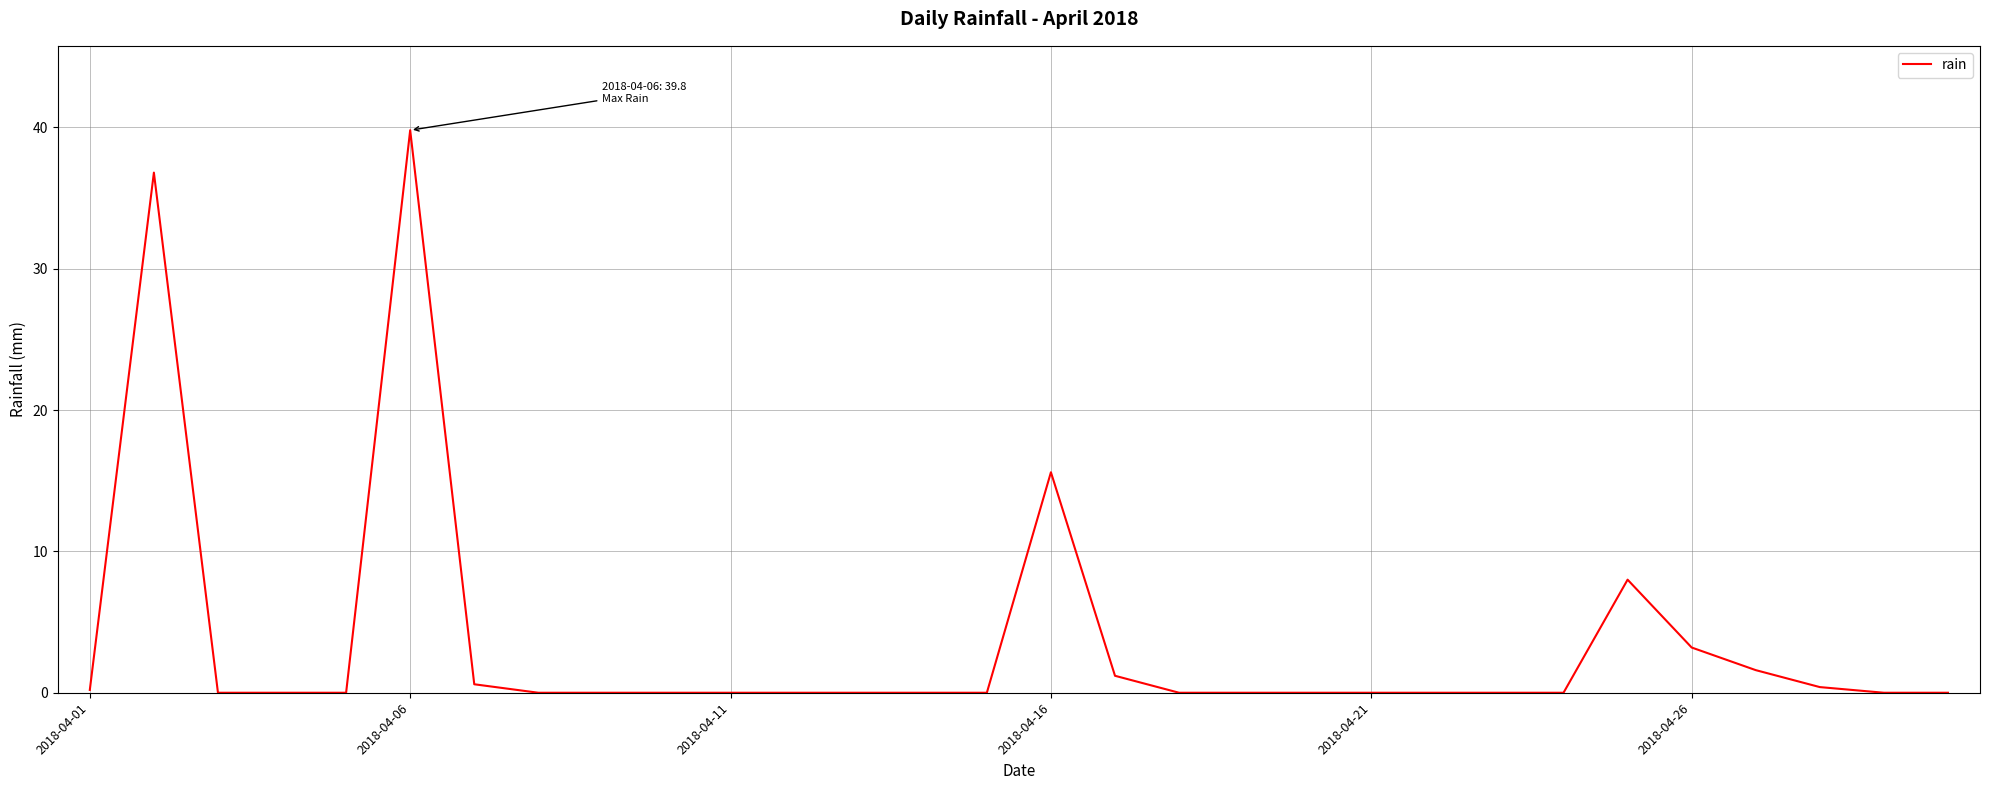

What is the difference between the maximum and minimum values?

39.8